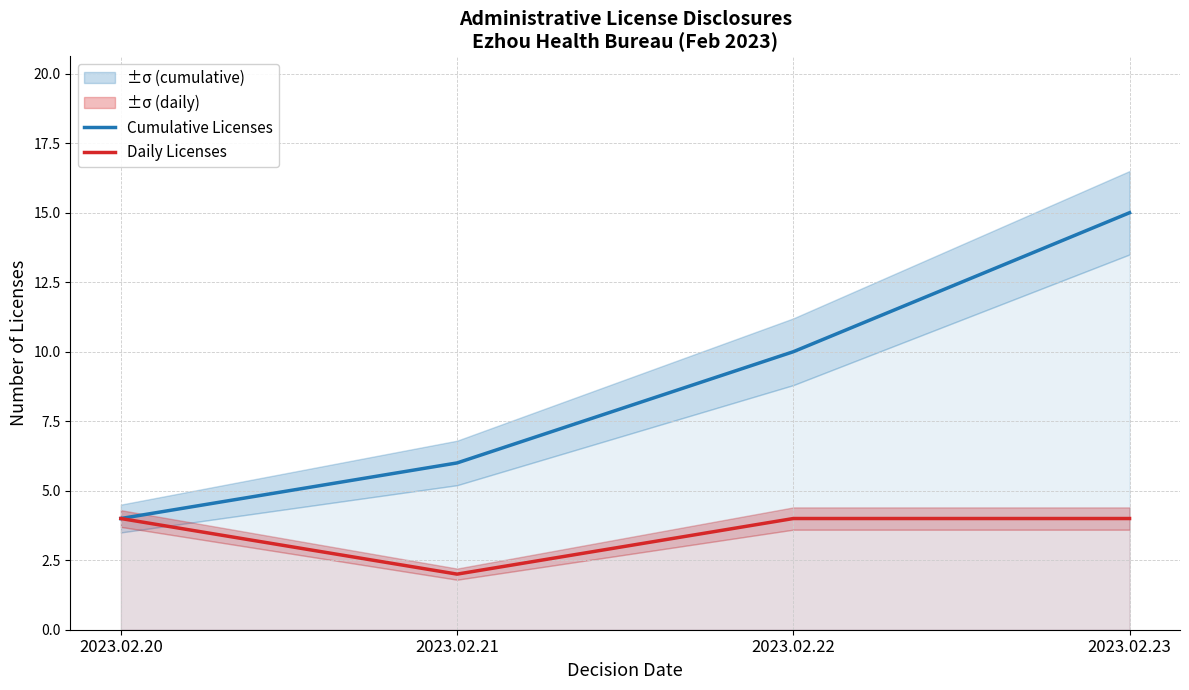

Count the Cumulative Licenses values in the range 6 to 15.

3